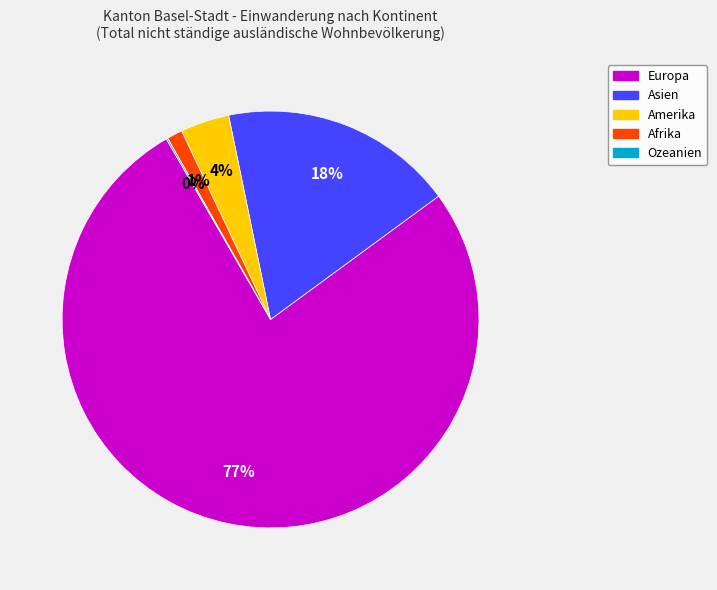

Does Europa account for over 50% of the chart?

Yes